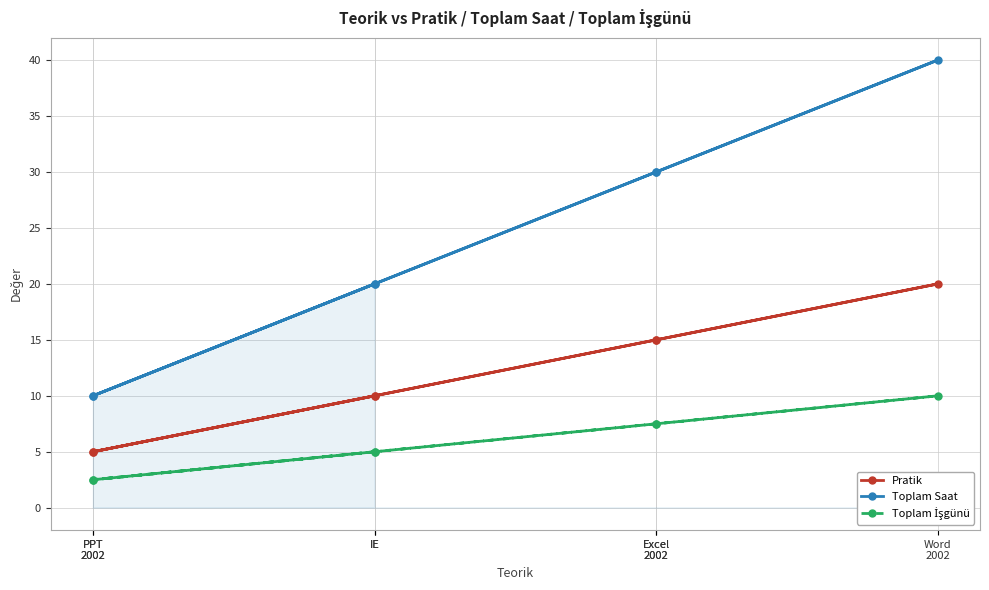

How many distinct data groups are displayed?

3